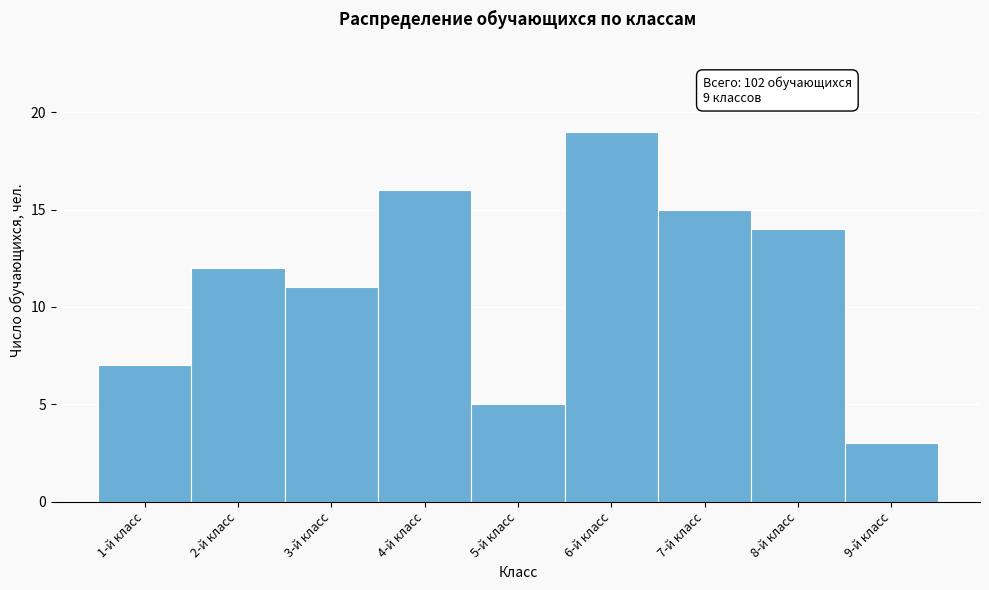

Reading left to right, what are all the values shown in this chart?

1-й класс=7	2-й класс=12	3-й класс=11	4-й класс=16	5-й класс=5	6-й класс=19	7-й класс=15	8-й класс=14	9-й класс=3